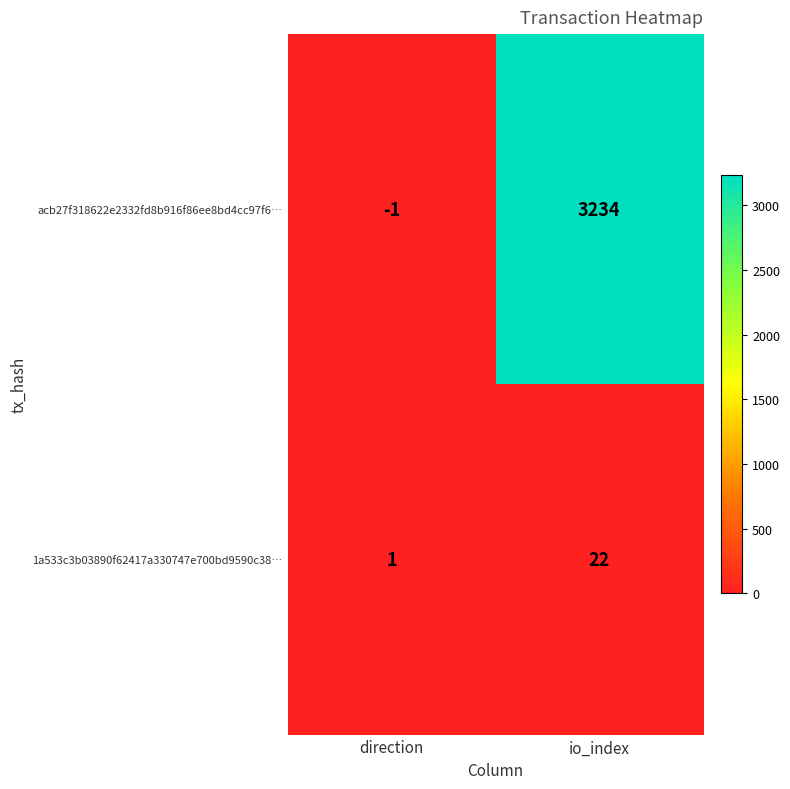

Which category has the highest value across all series?

io_index